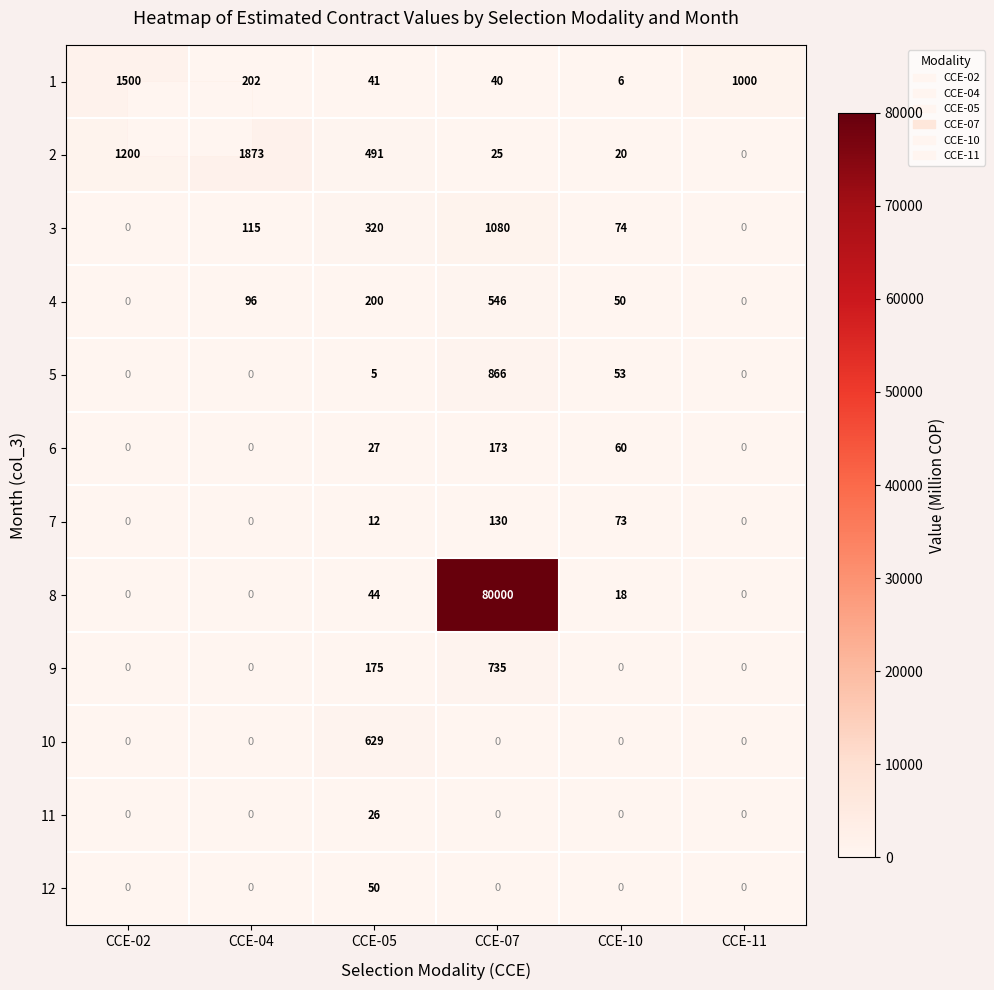

At which label is 4 closest to 273?

CCE-05